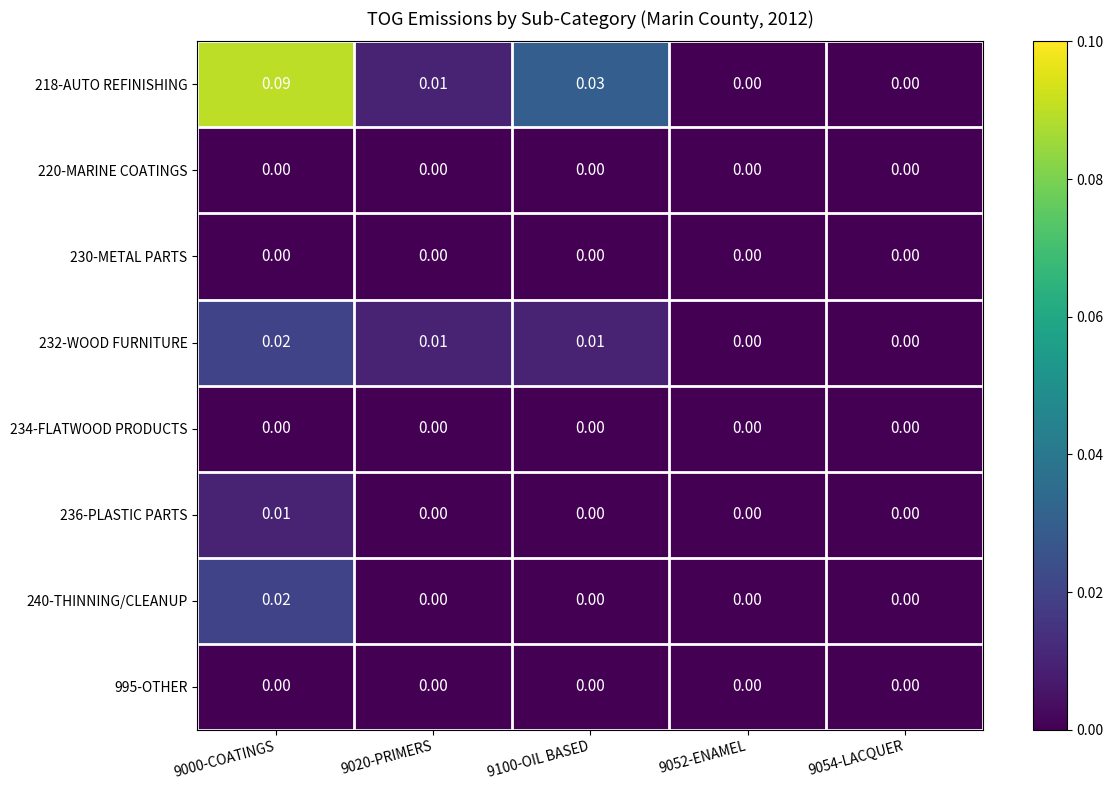

How many data points does each series have?

5